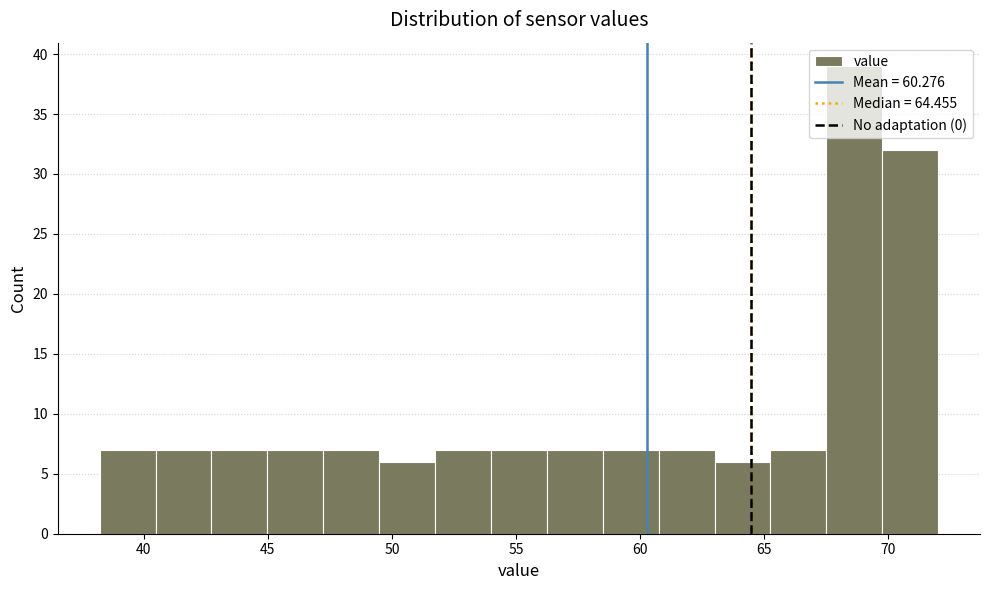

What is the height of the bar covering 67.5 to 70.0 on the x-axis? Neither the bar edges nor the heights are printed on the chart, so give them approximately, as read against the axes.

39